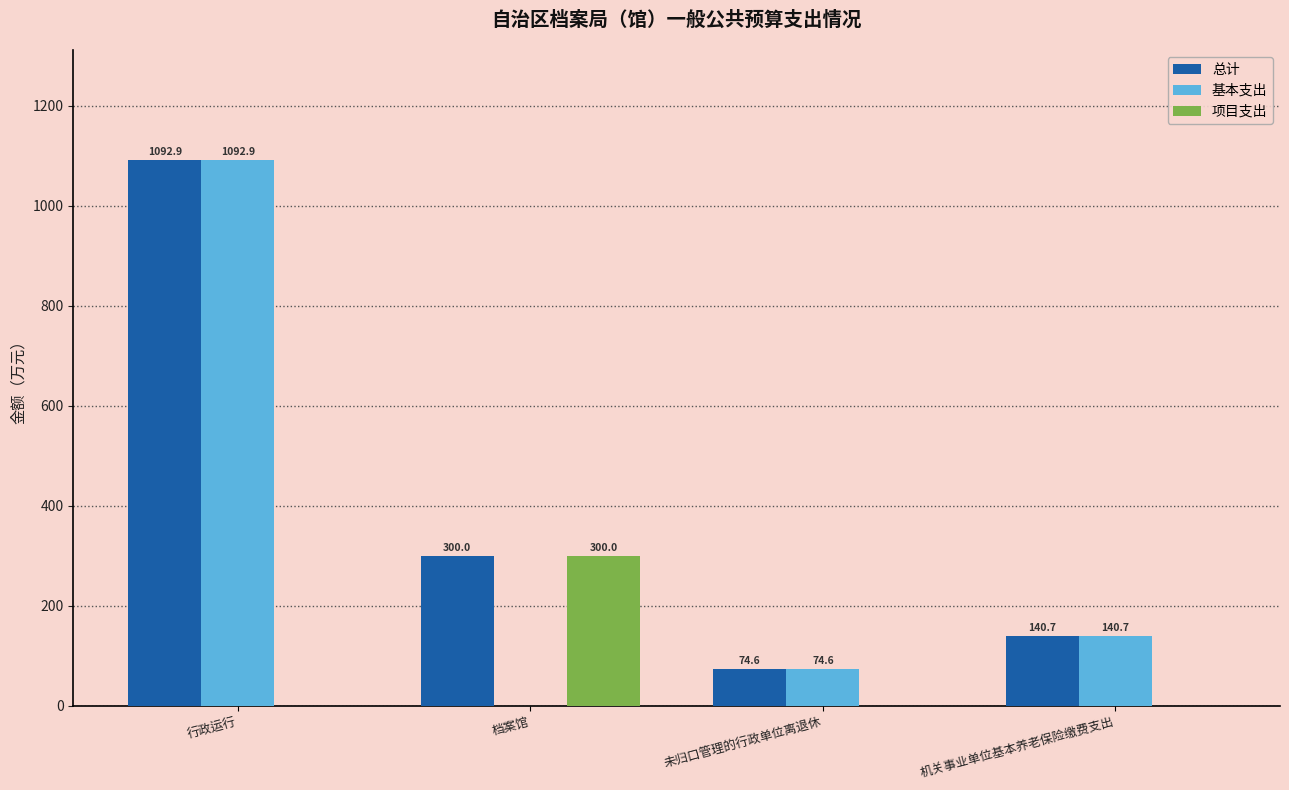

True or false: 总计 has a value of 74.6 at 未归口管理的行政单位离退休.

True